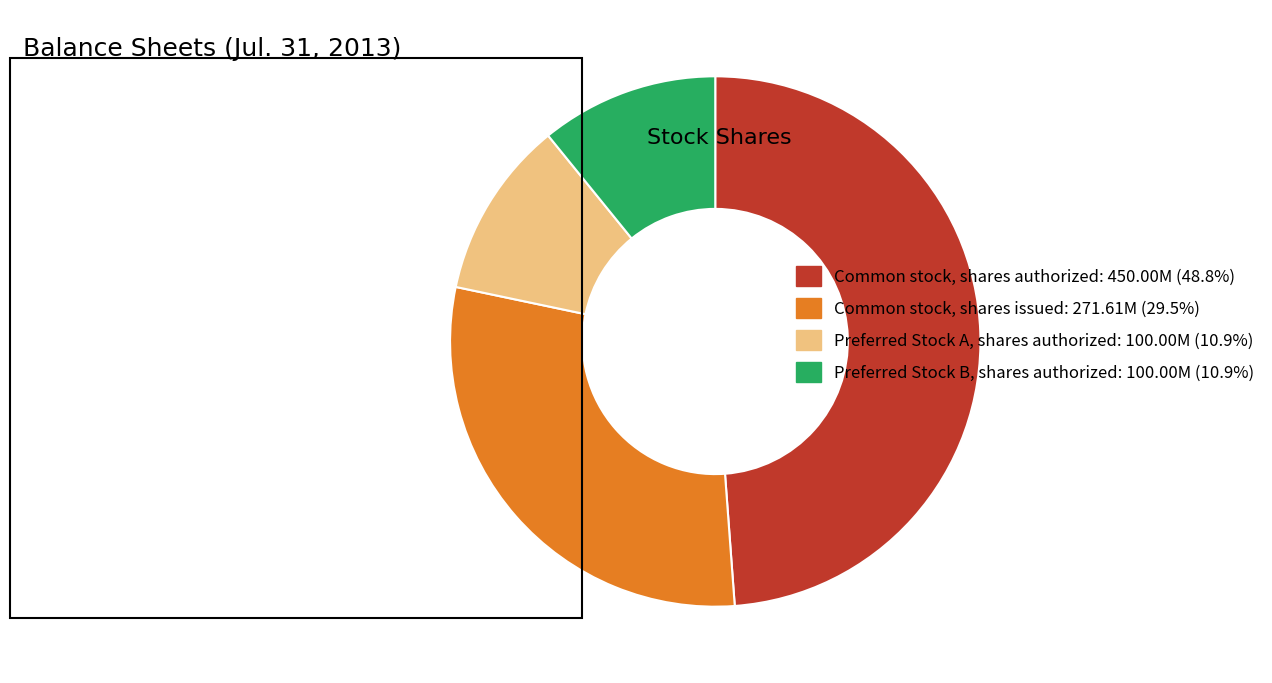

Combined, do Preferred Stock A, shares authorized: 100.00M (10.9%) and Common stock, shares issued: 271.61M (29.5%) account for over 50%?

No